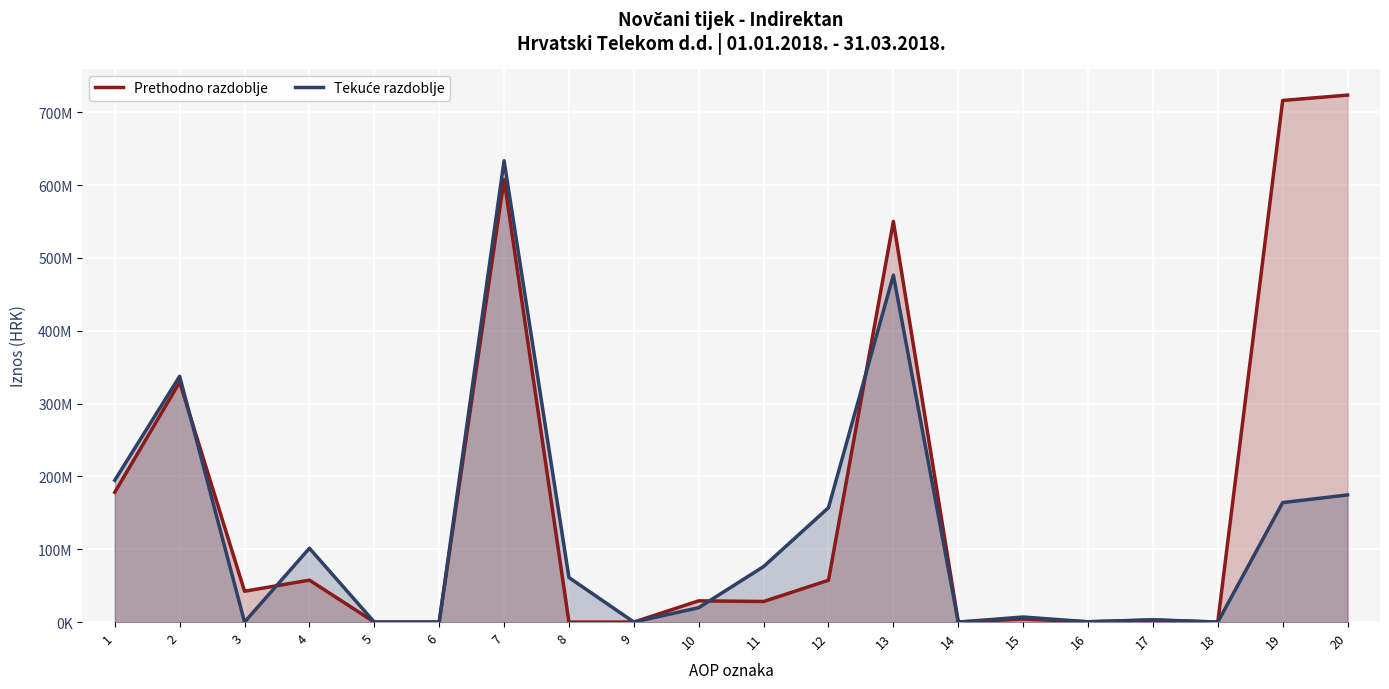

What is the highest value of the Prethodno razdoblje series?

723643851.4